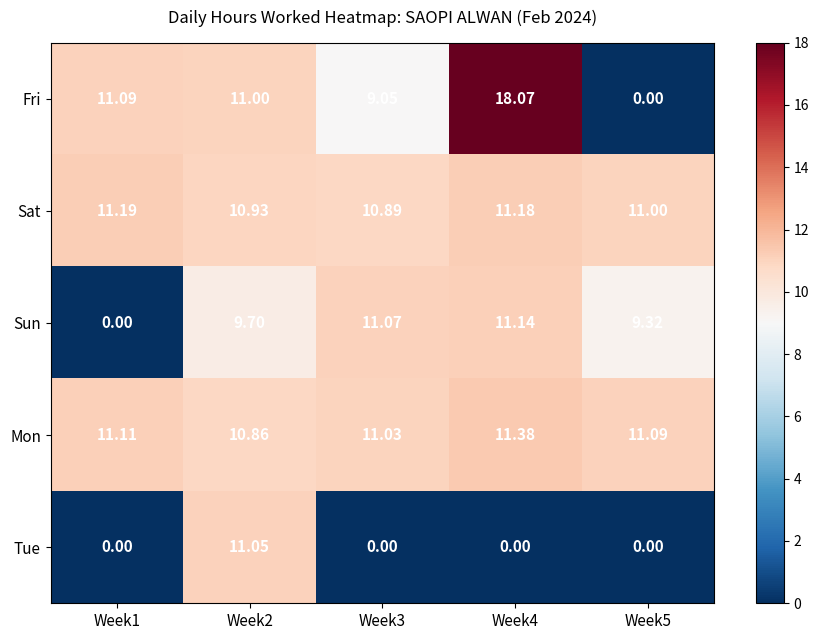

At which category is the sum across all series the highest?

Week2